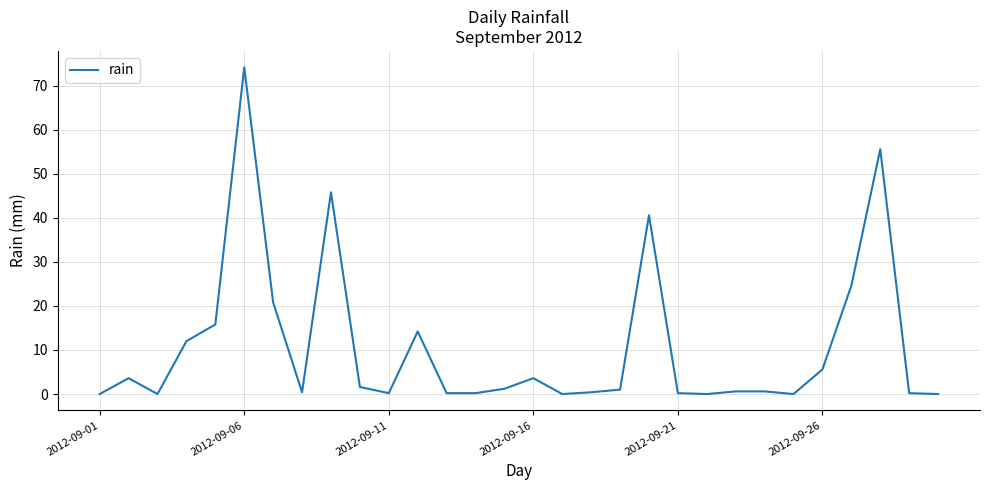

What is the greatest value displayed?

74.2